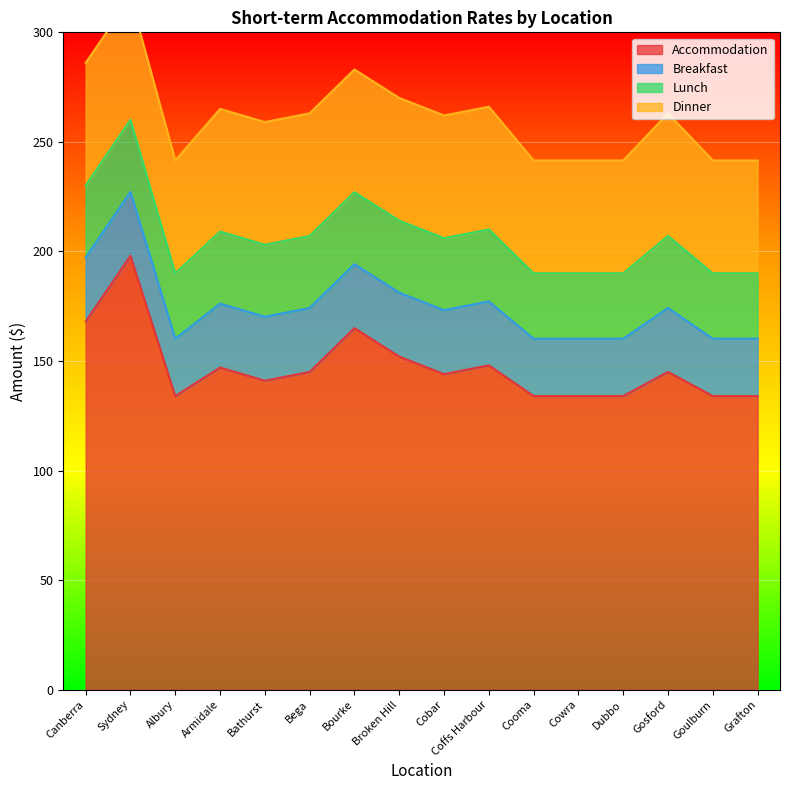

At which category is the sum across all series the highest?

Sydney